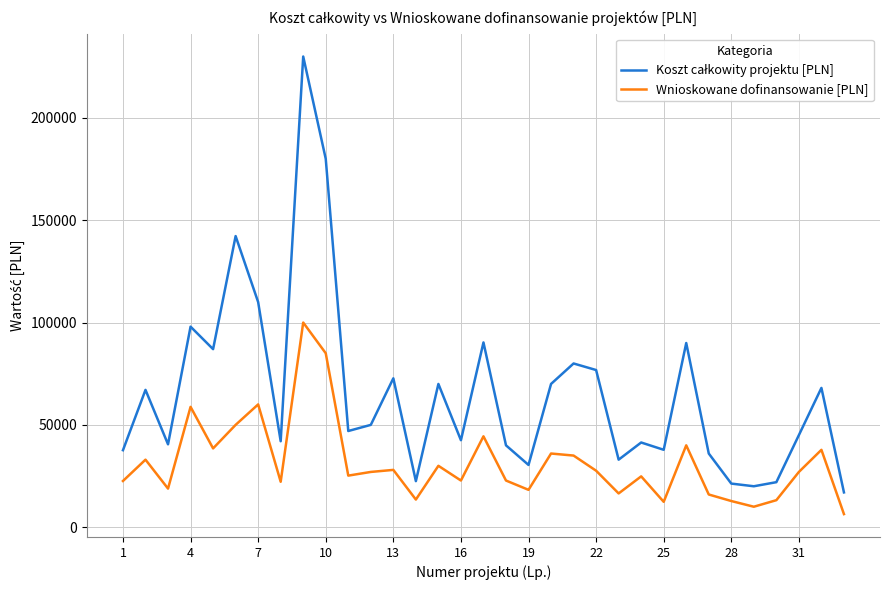

What is the minimum value for Wnioskowane dofinansowanie [PLN]?

6400.0